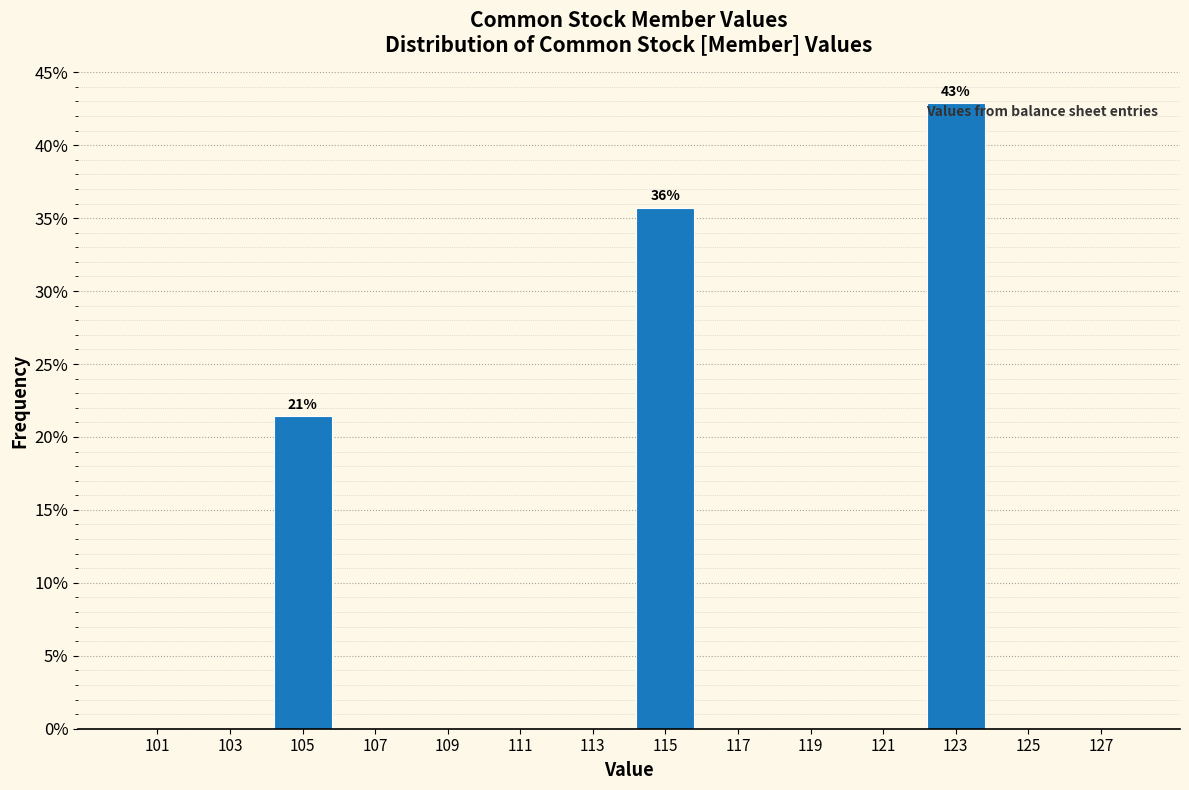

Over which range of the x-axis is the bar tallest?

122 to 124